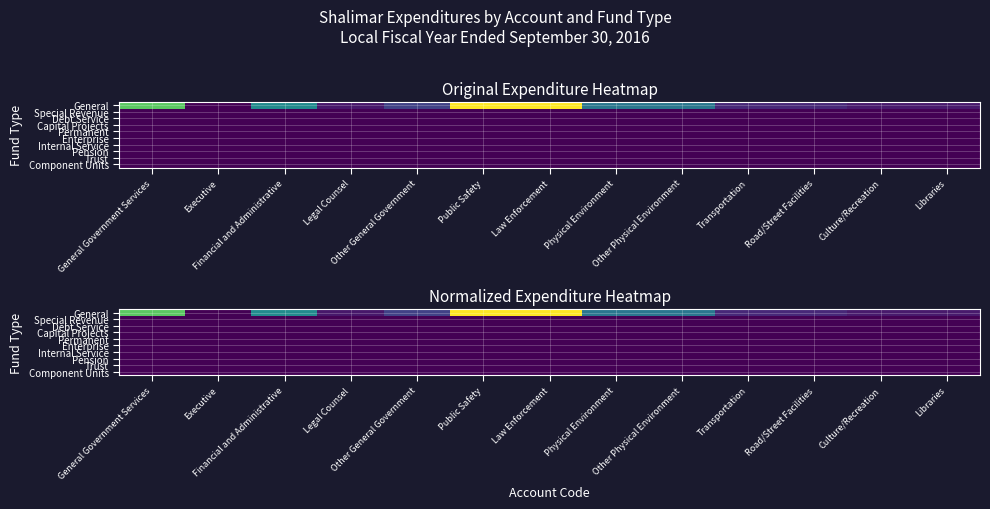

What is the spread (max minus min) of values at Executive?

0.8